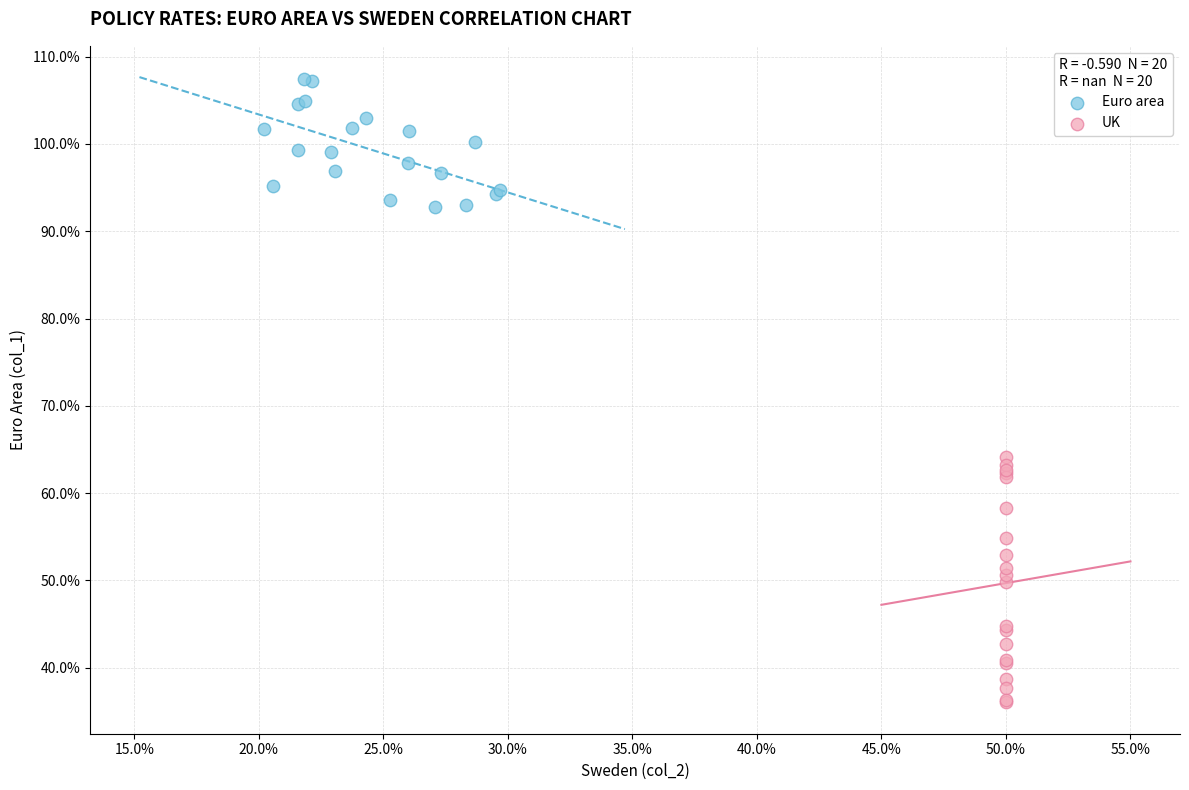

What are all the series names shown in the legend?

Euro area, UK